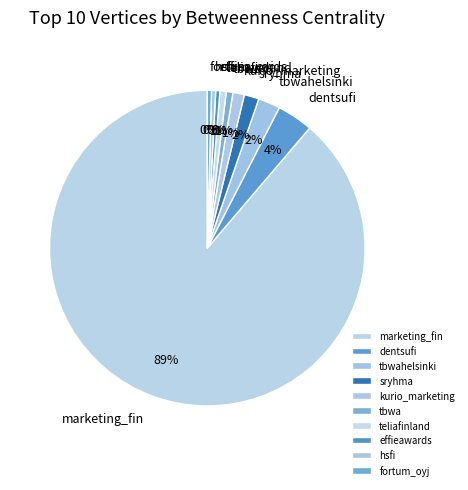

Does effieawards represent more than half of the total?

No